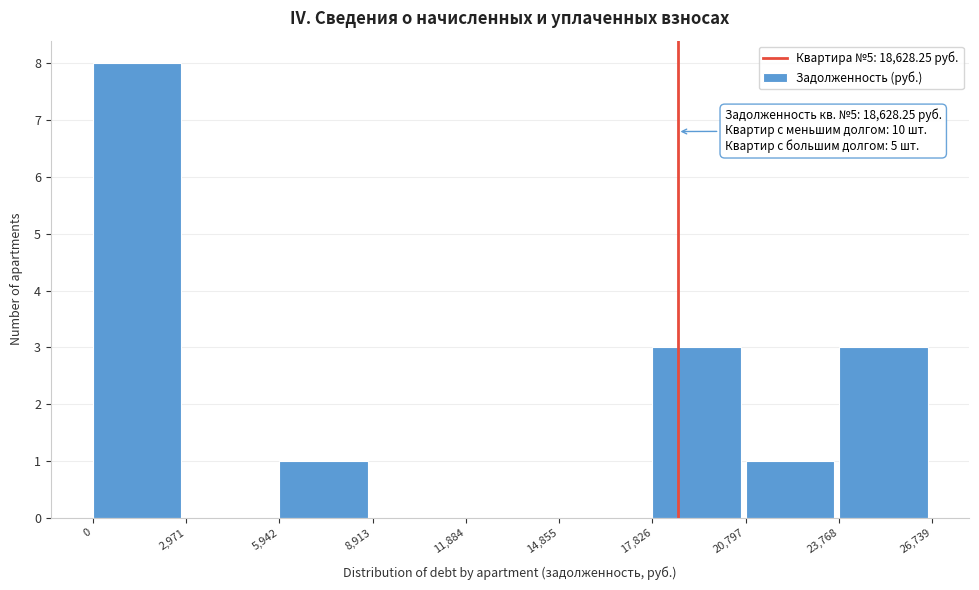

Which range on the x-axis has the tallest bar?

0 to 2,971